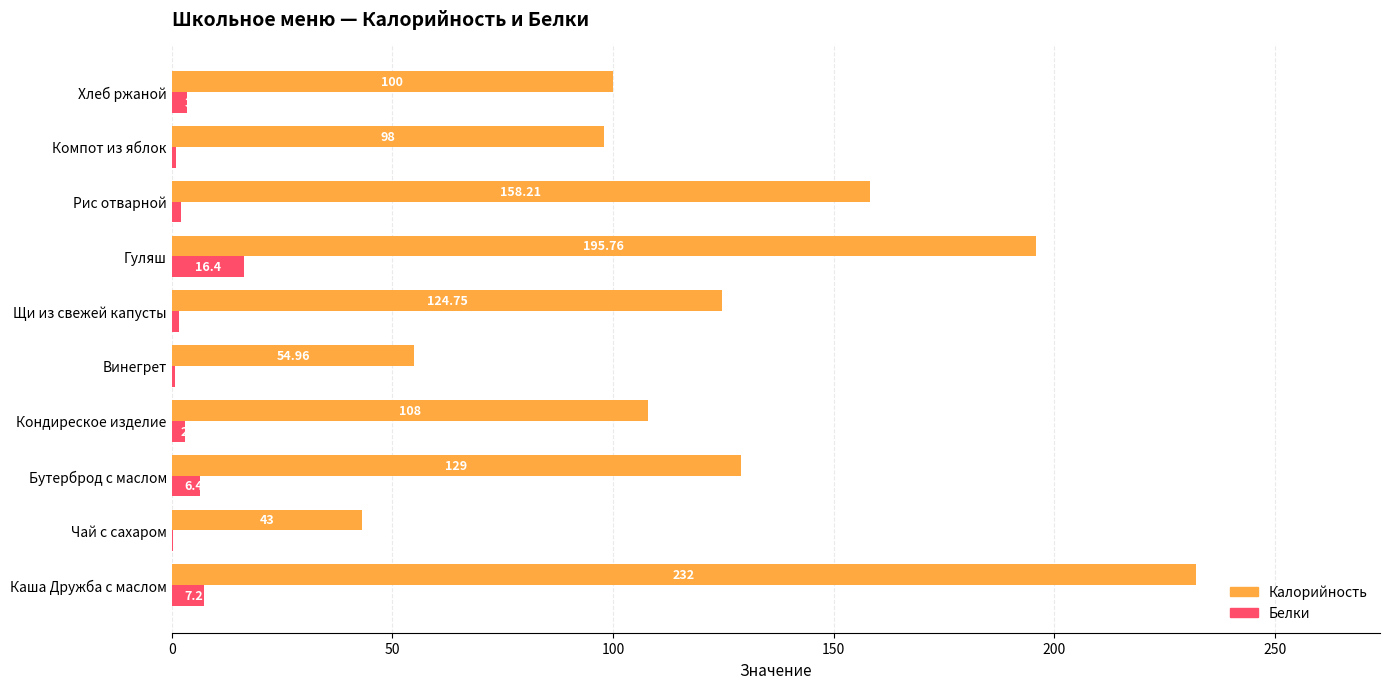

At which label is Калорийность closest to 137?

Бутерброд с маслом